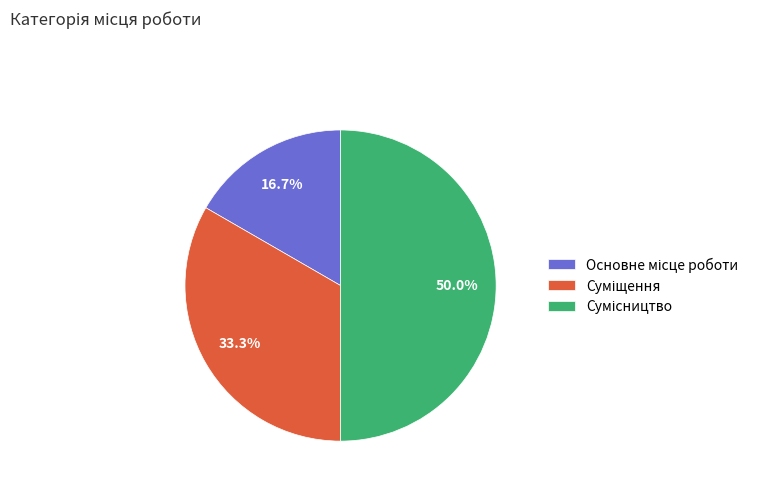

Rank the categories by value from lowest to highest.

Основне місце роботи, Суміщення, Сумісництво